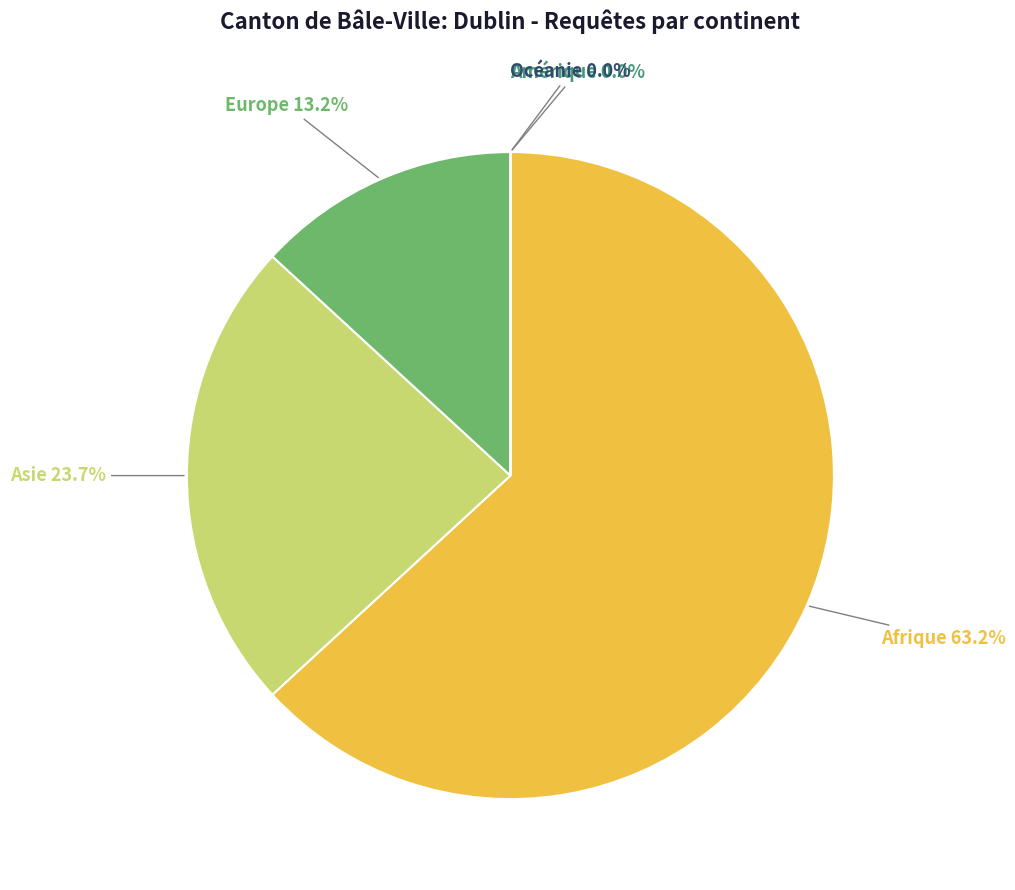

Is it true that Europe is 13% of the pie?

True